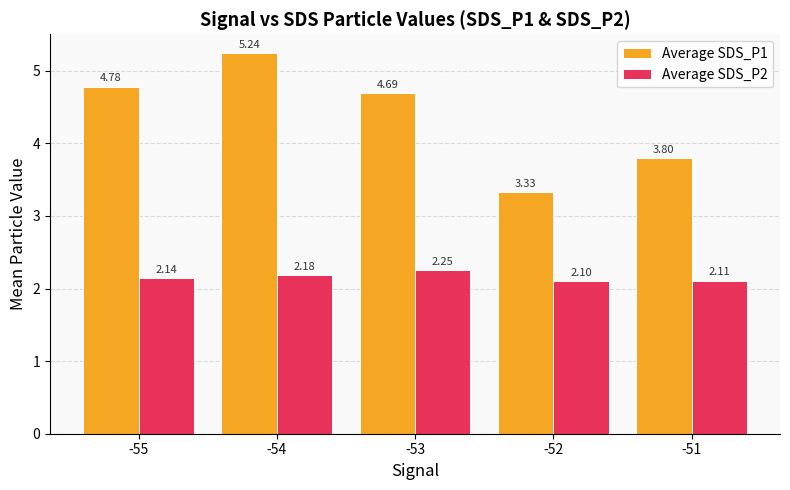

Rank the series at -52 from highest to lowest value.

Average SDS_P1, Average SDS_P2